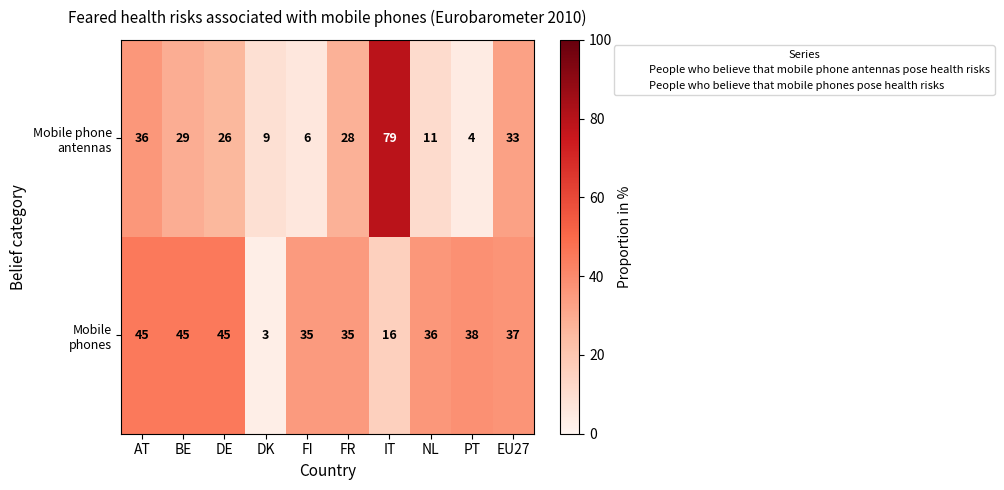

What is the total value across all series at IT?

95